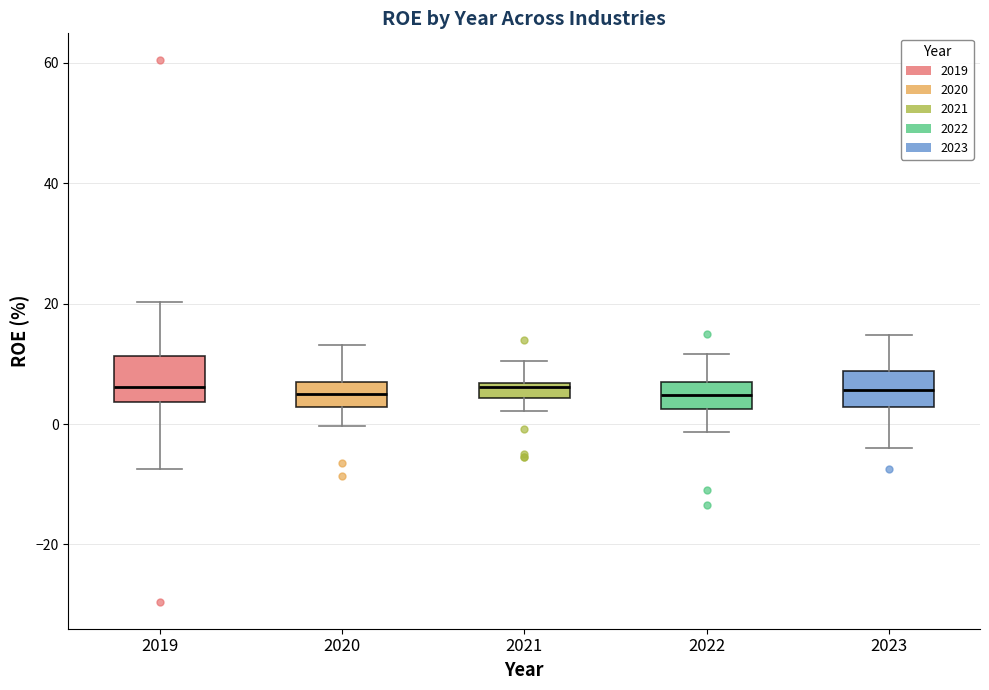

Where does the median line of the box at x = 2020 sit on the y-axis? The values are not printed on the chart, so give them approximately, as read against the axis.

4